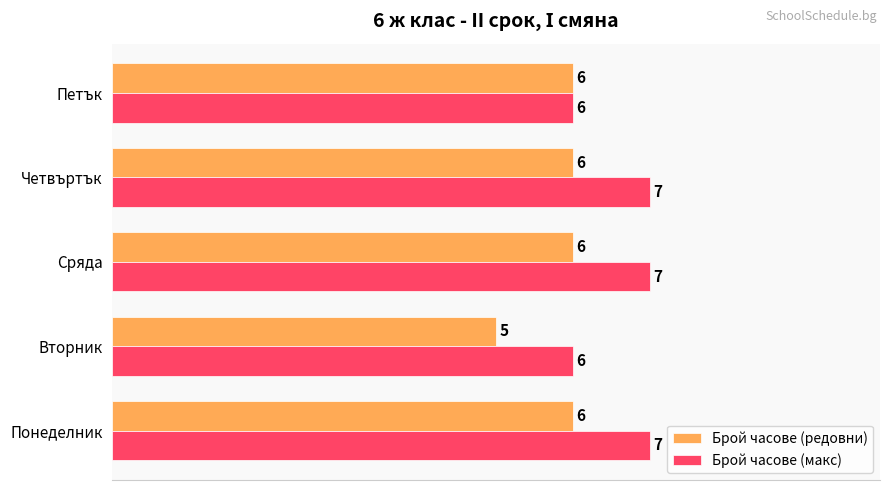

True or false: Брой часове (макс) has a value of 7 at Понеделник.

True